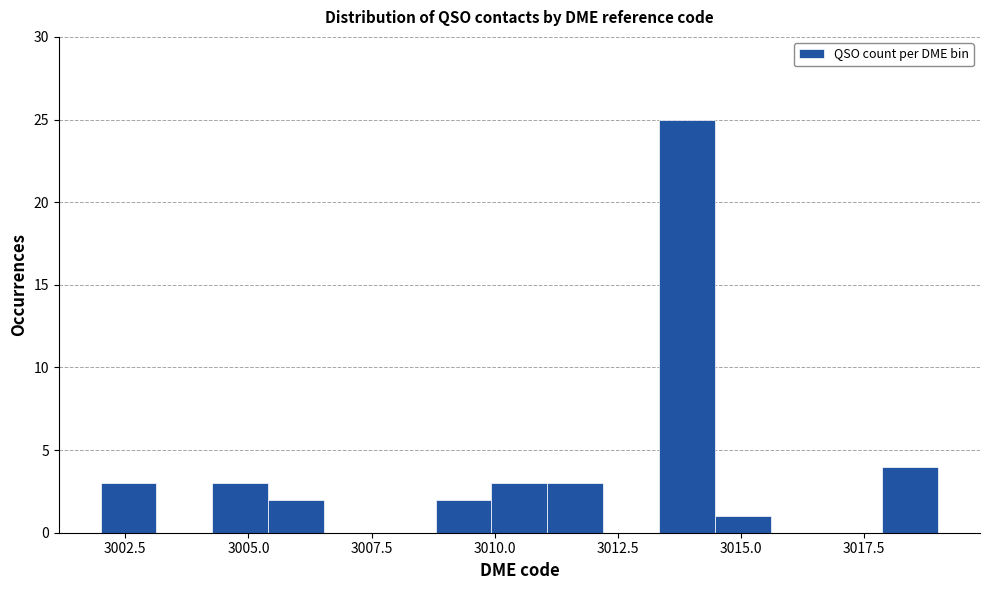

Read against the x-axis, roughly where is the centre of the tallest bar?

3014.0